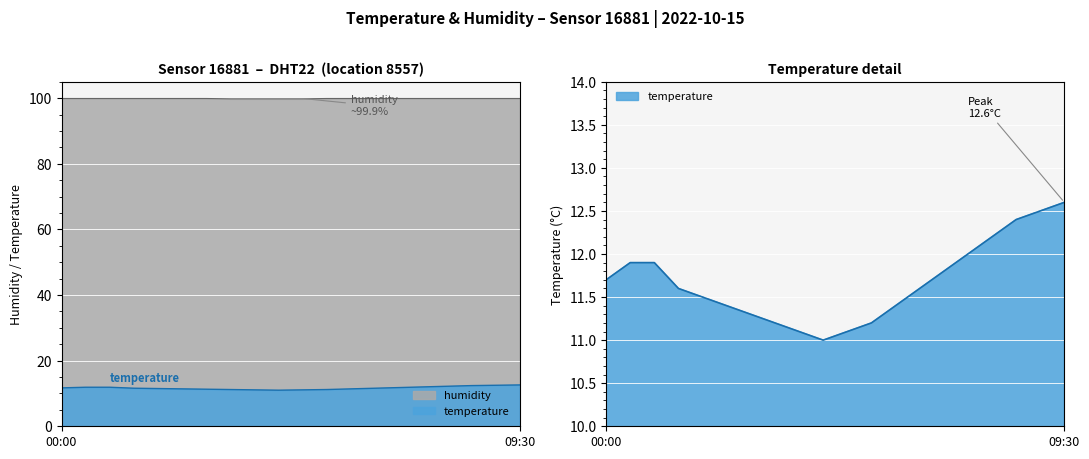

What is the difference between the highest and lowest values at 01:30?

88.3